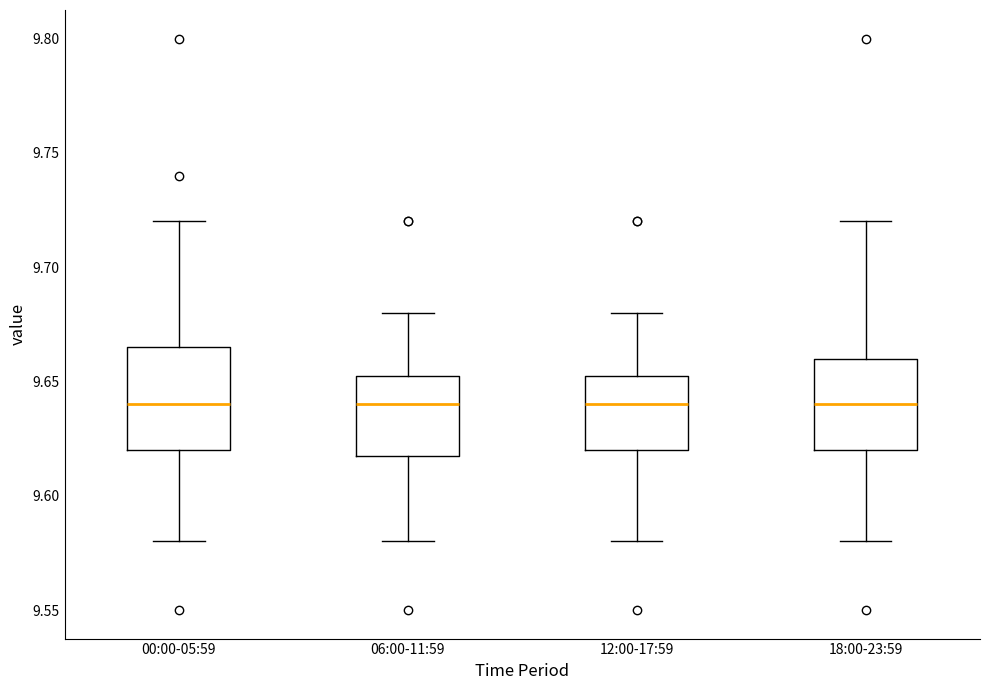

Reading left to right, transcribe this box plot: for each box, give where its median line is, the range the box spans, and where its two whiskers end, as read against the y-axis. The values are not printed on the chart, so give them approximately, as read against the axis.

00:00-05:59: median 9.640, box 9.620 to 9.665, whiskers 9.580 to 9.720
06:00-11:59: median 9.640, box 9.620 to 9.655, whiskers 9.580 to 9.680
12:00-17:59: median 9.640, box 9.620 to 9.655, whiskers 9.580 to 9.680
18:00-23:59: median 9.640, box 9.620 to 9.660, whiskers 9.580 to 9.720